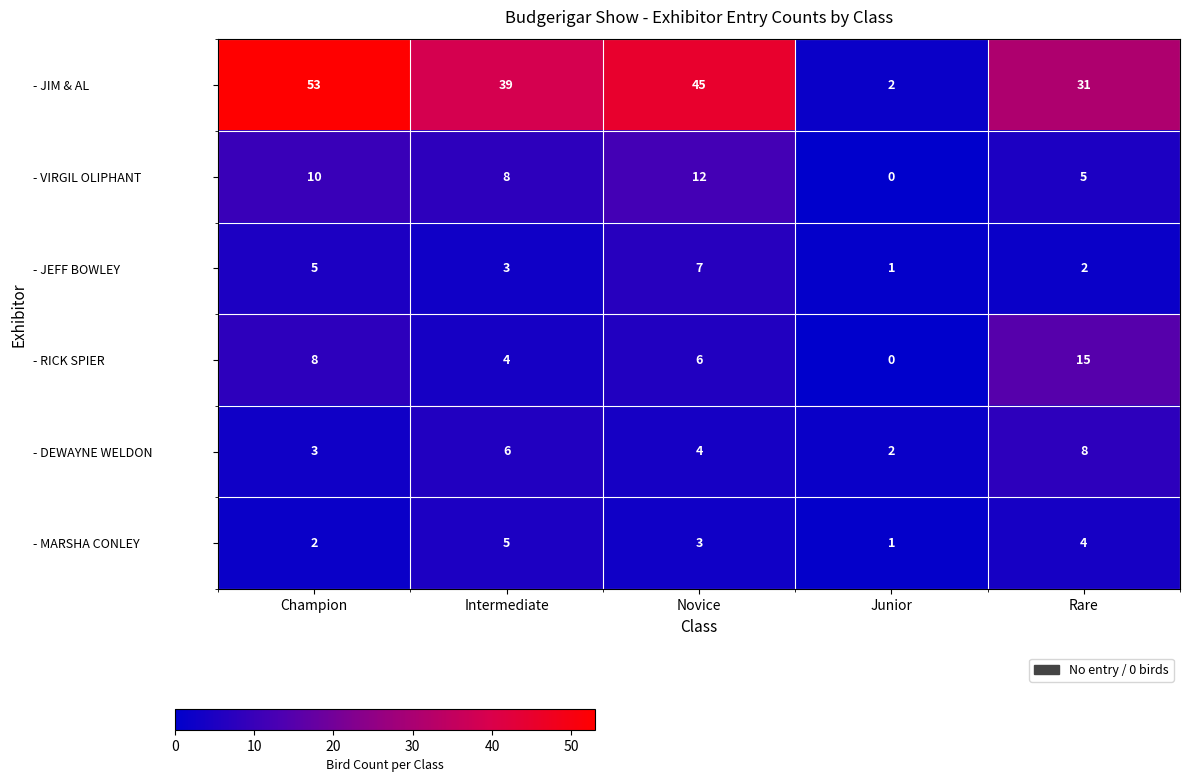

At which label does - DEWAYNE WELDON reach its peak?

Rare